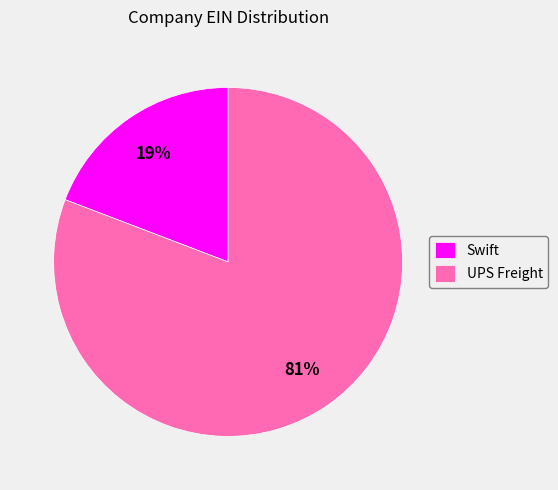

To the nearest percent, what is the difference between the Swift and UPS Freight slice percentages?

62%